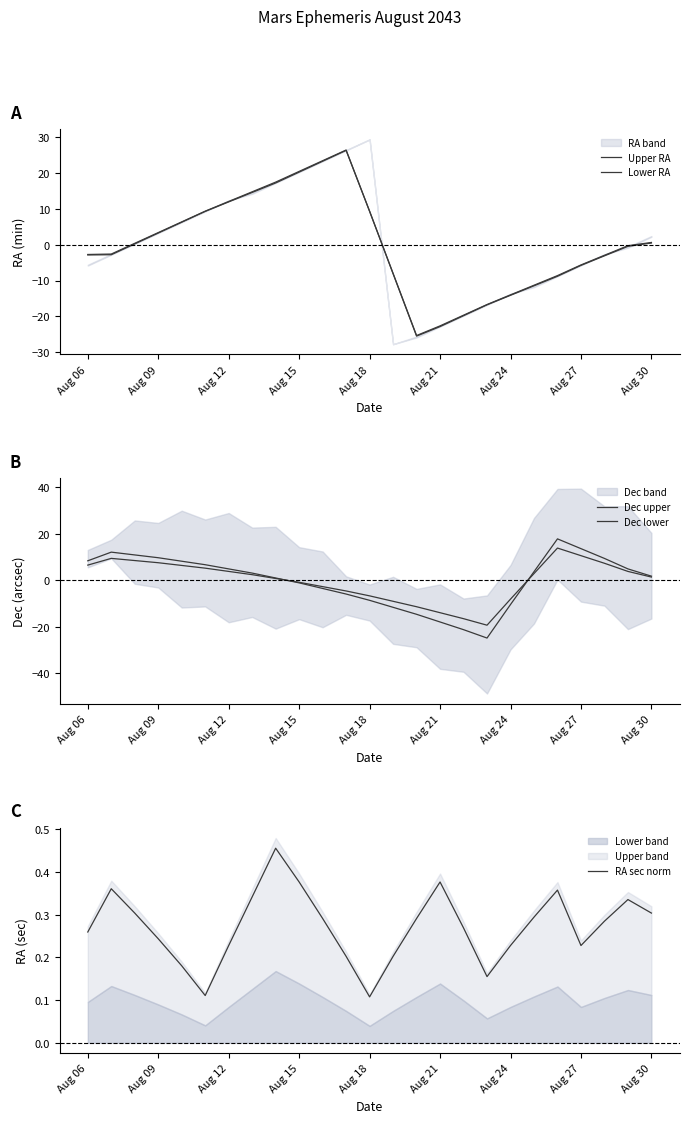

True or false: Dec upper and Dec lower intersect in this chart.

True